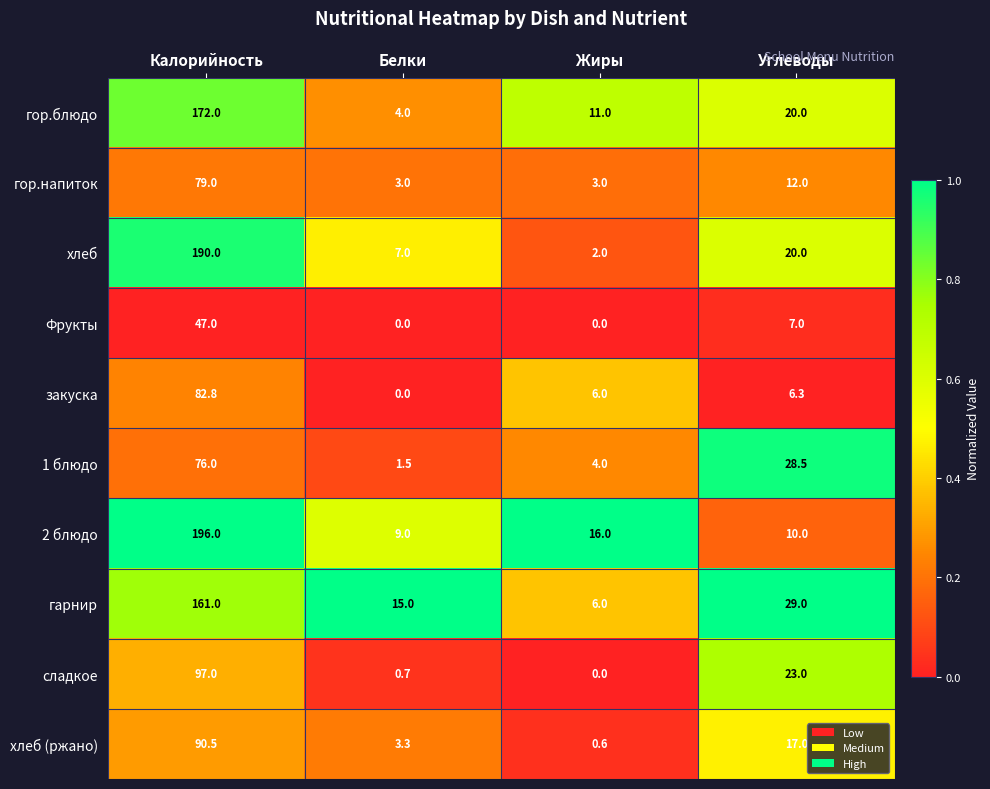

At which category is the sum across all series the highest?

Калорийность